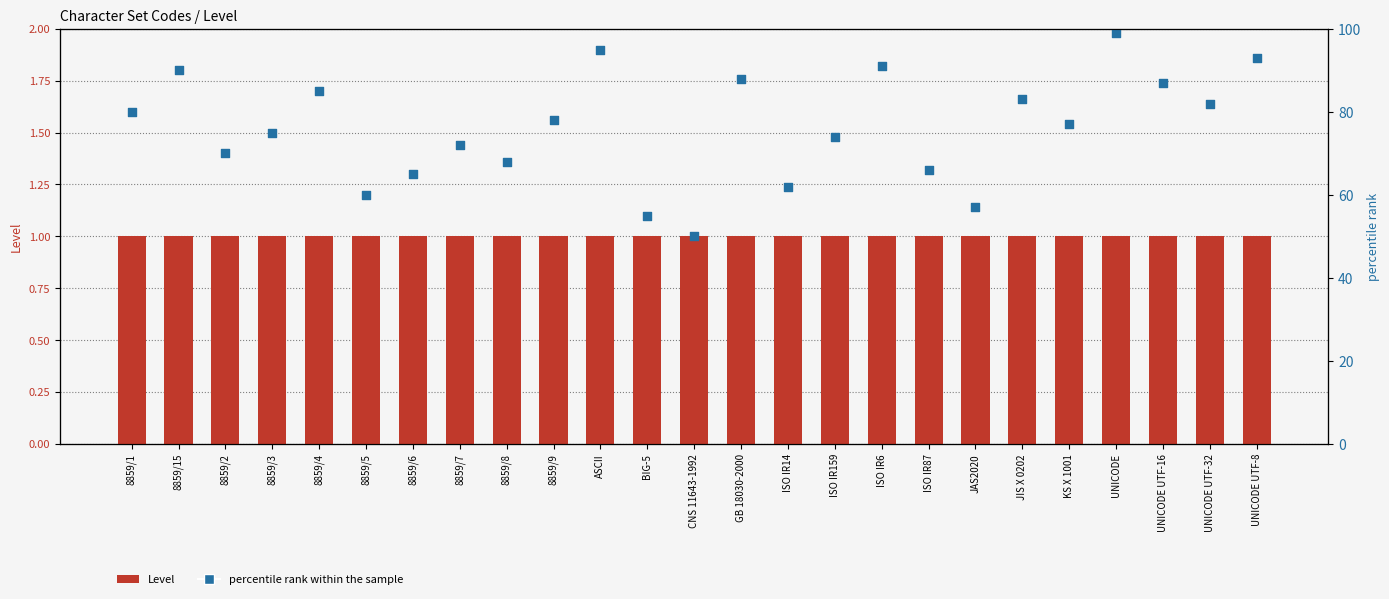

Is the value of percentile rank within the sample at ISO IR14 greater than the value of Level at UNICODE?

Yes